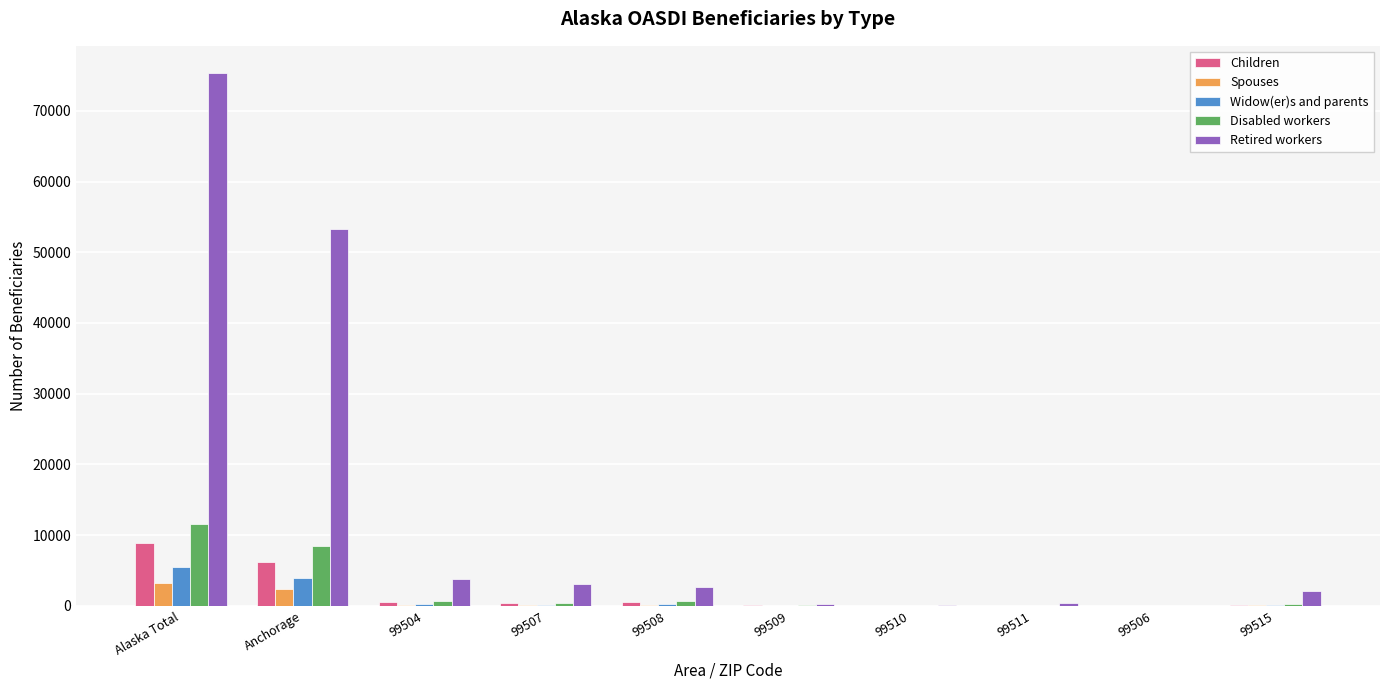

What is the highest value of the Children series?

8826